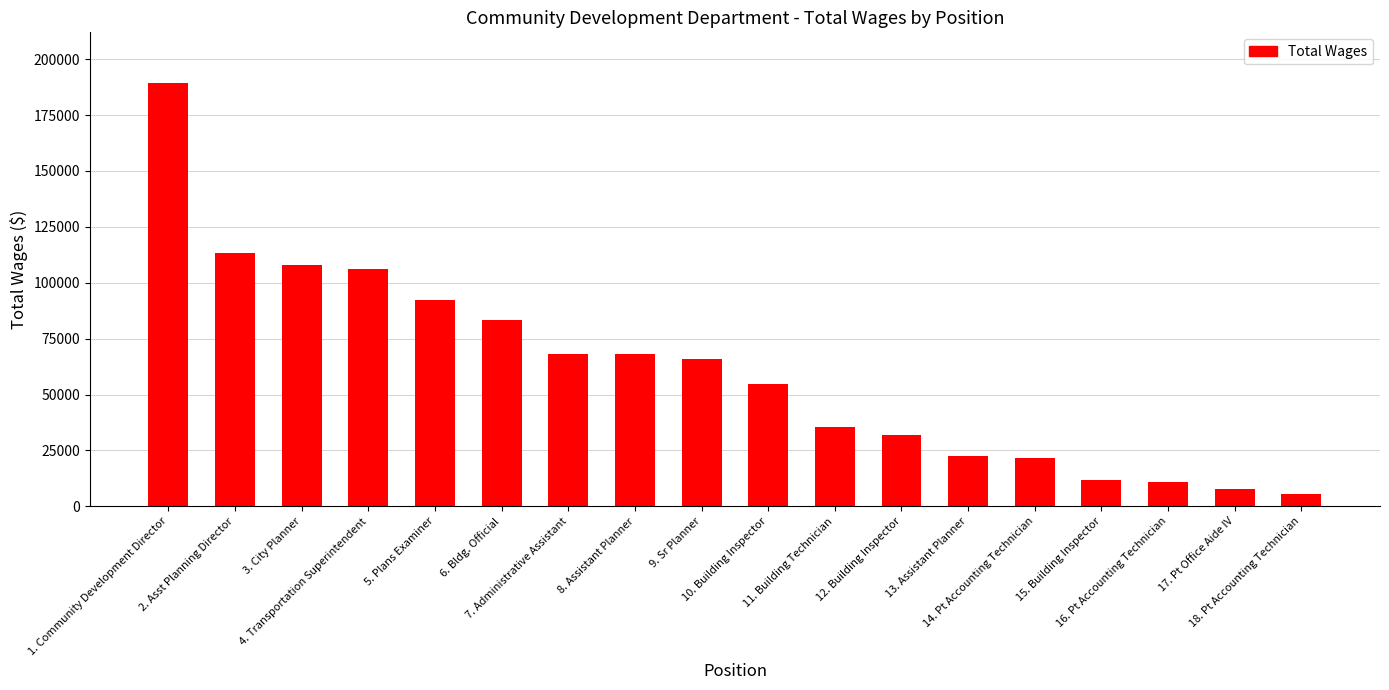

The chart shows a value of 189281 at 1. Community Development Director. True or false?

True